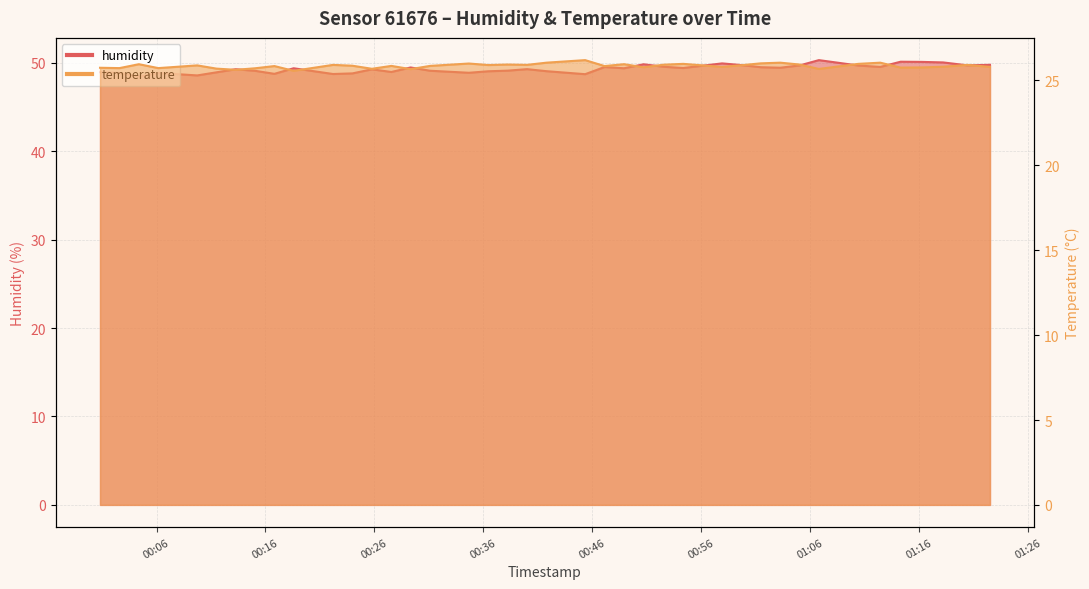

True or false: temperature has a value of 35.3 at 2022-08-05T00:45:20.

False